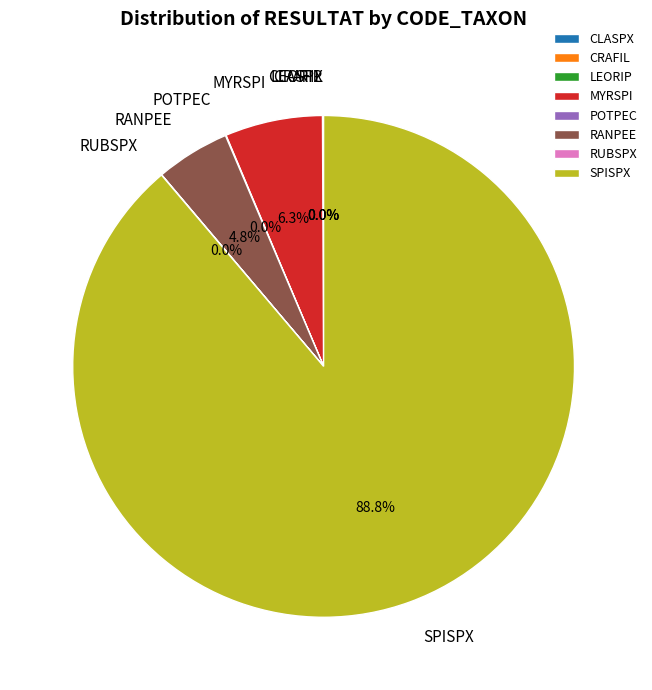

What percentage is NOT represented by MYRSPI?

93.7%